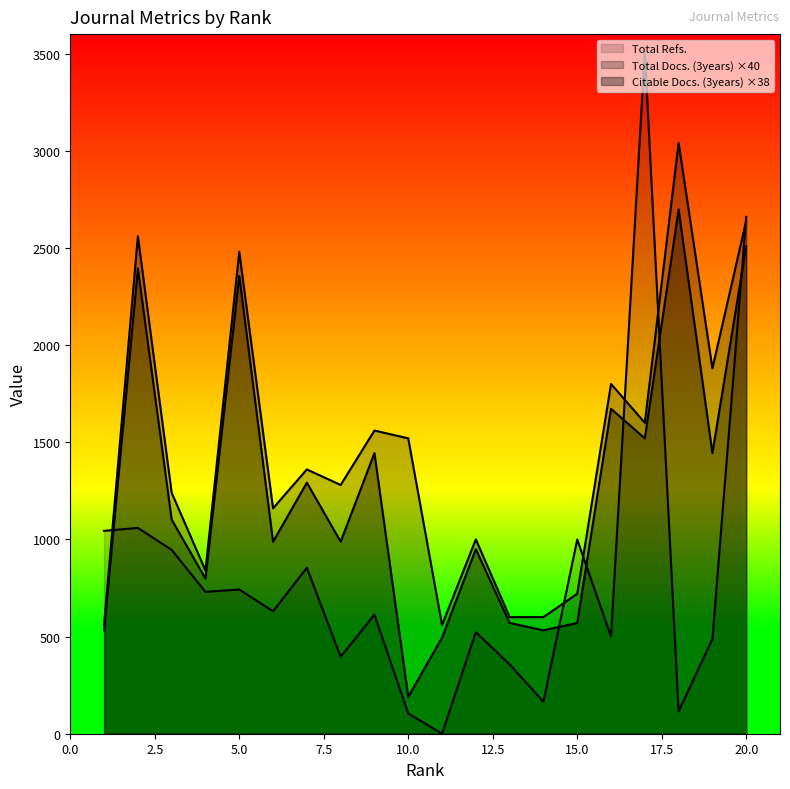

Which series has the largest range (max minus min)?

Total Refs.